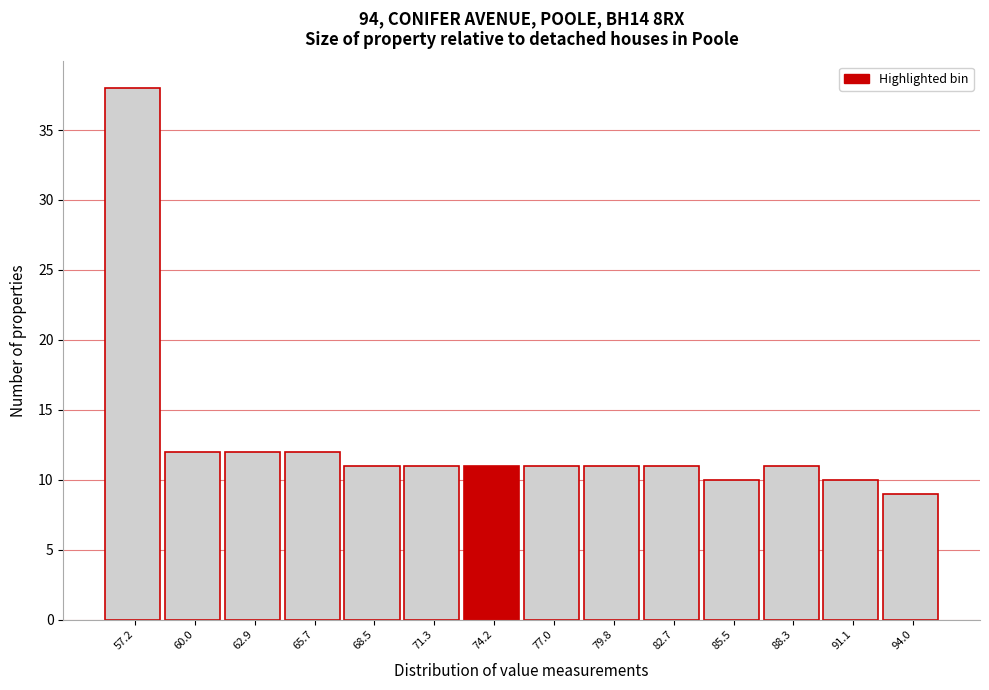

Reading right to left, what are all the values shown in this chart?

9	10	11	10	11	11	11	11	11	11	12	12	12	38